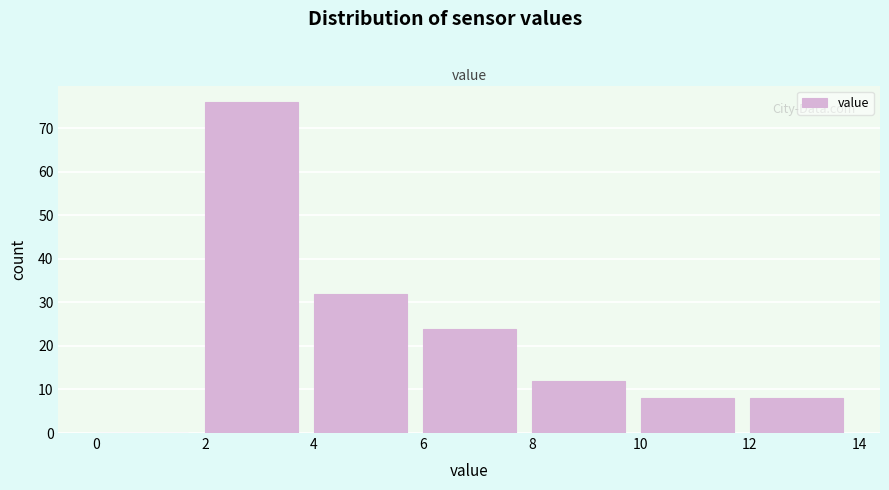

How tall is the bar that spans 4 to 6 on the x-axis? The values are not printed on the chart, so give them approximately, as read against the axis.

32